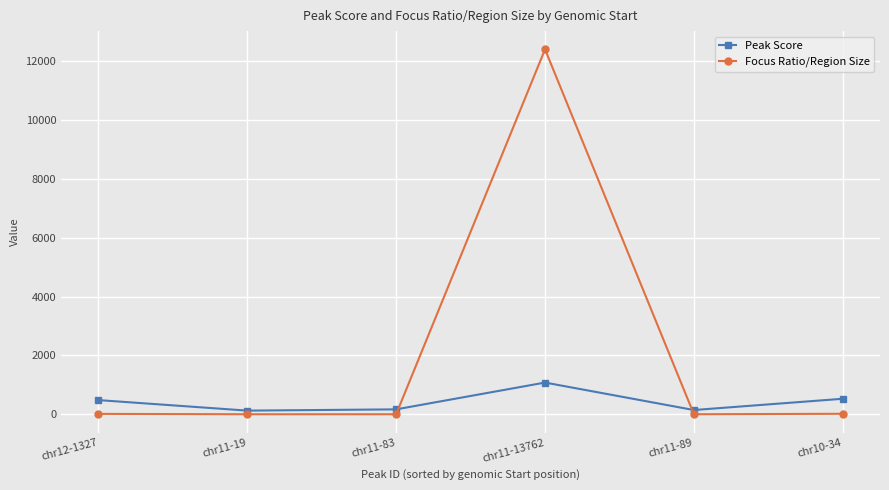

Which series has the largest total across all categories?

Focus Ratio/Region Size